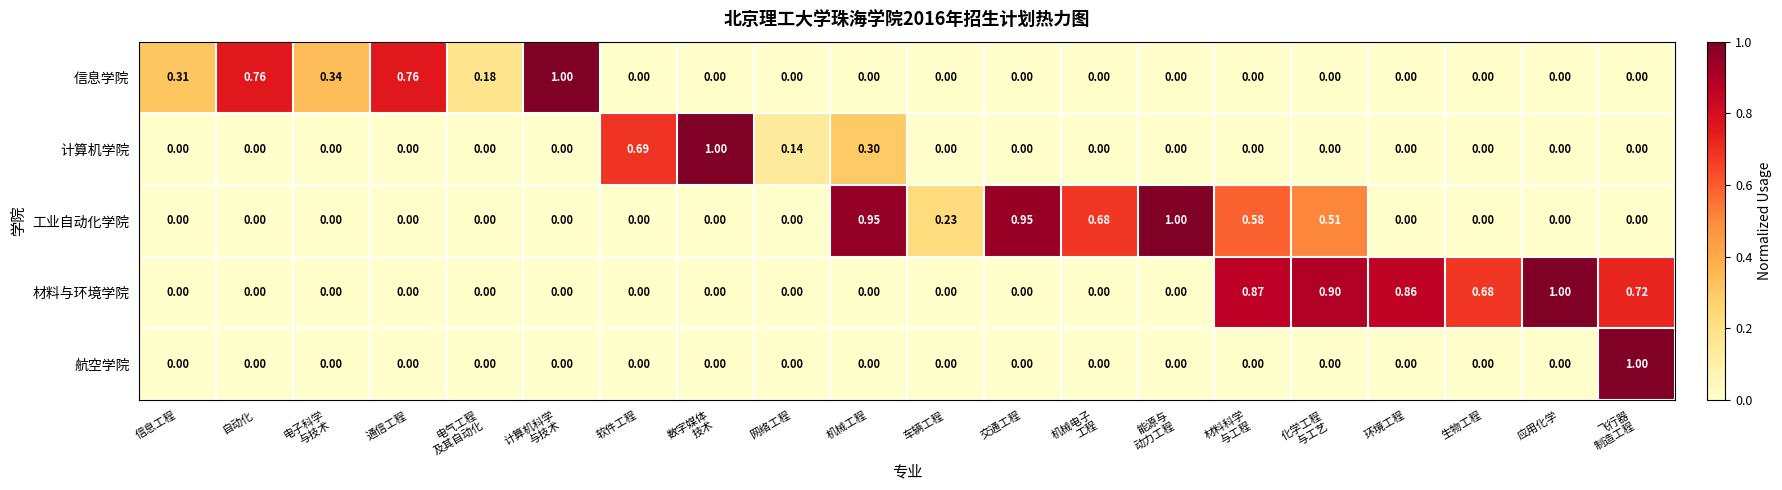

Which series has the largest total across all categories?

材料与环境学院